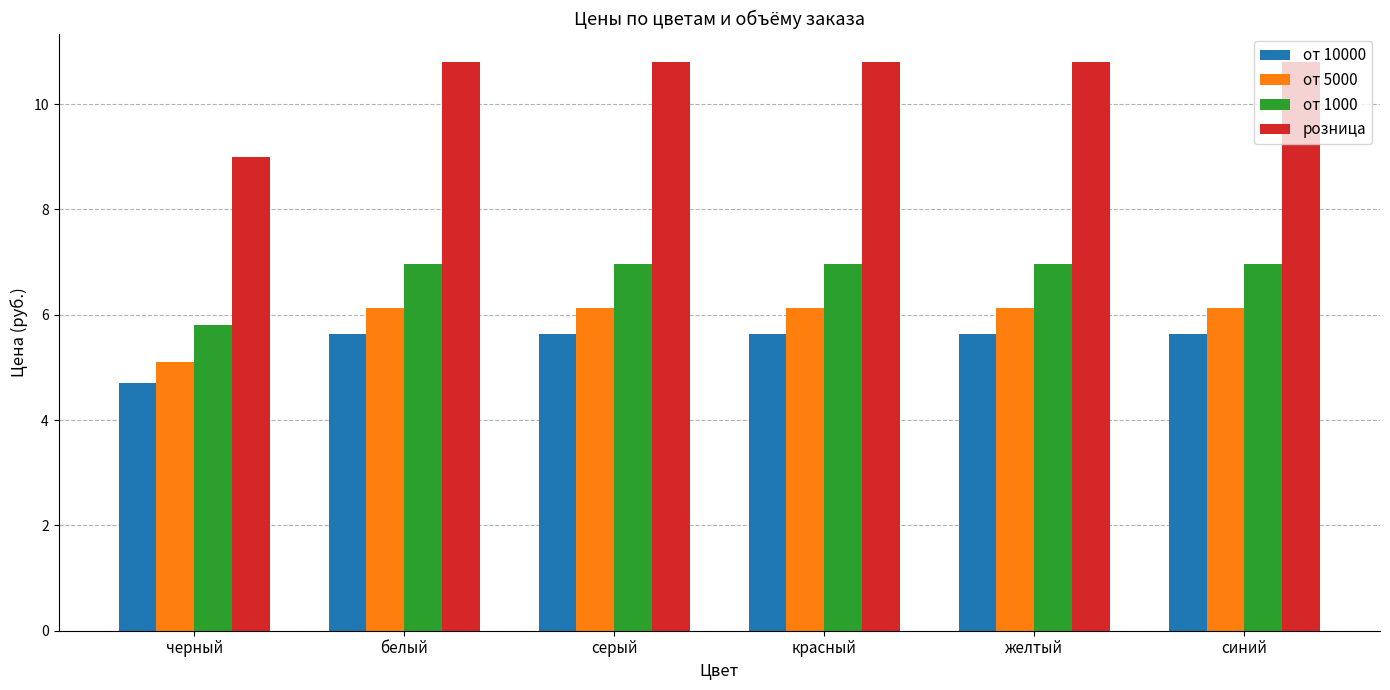

What position from the right is красный?

3